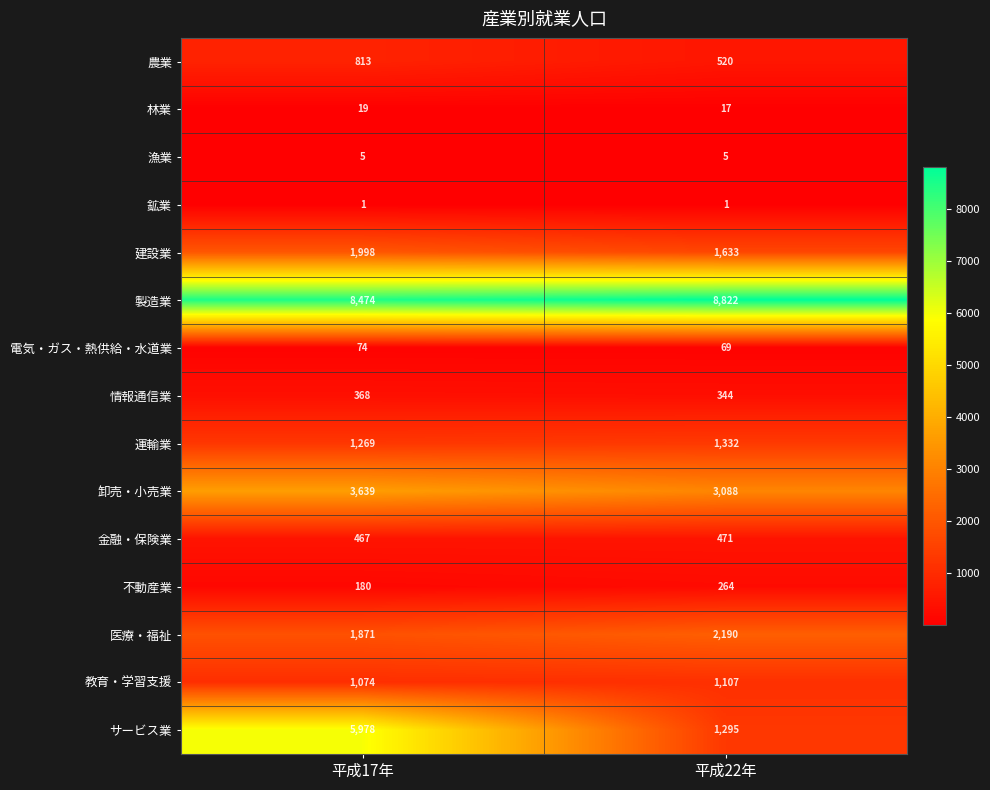

Which series has the largest total across all categories?

製造業